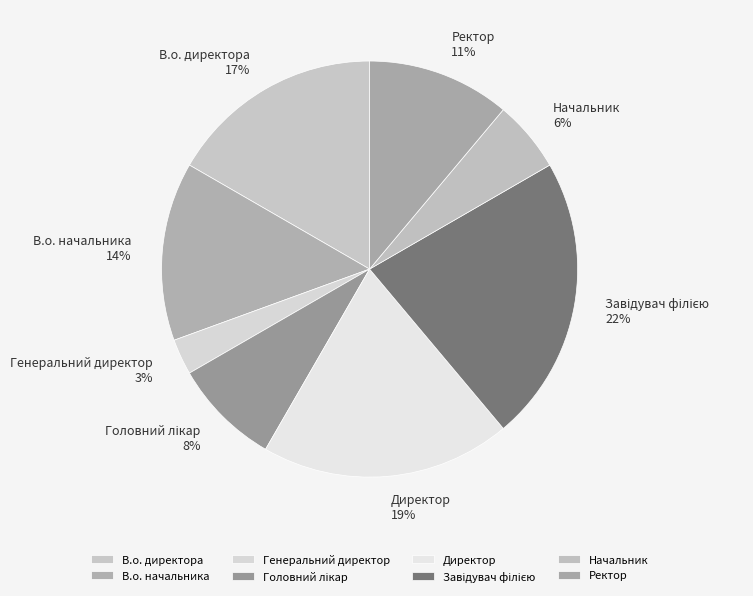

How many segments does this pie chart have?

8